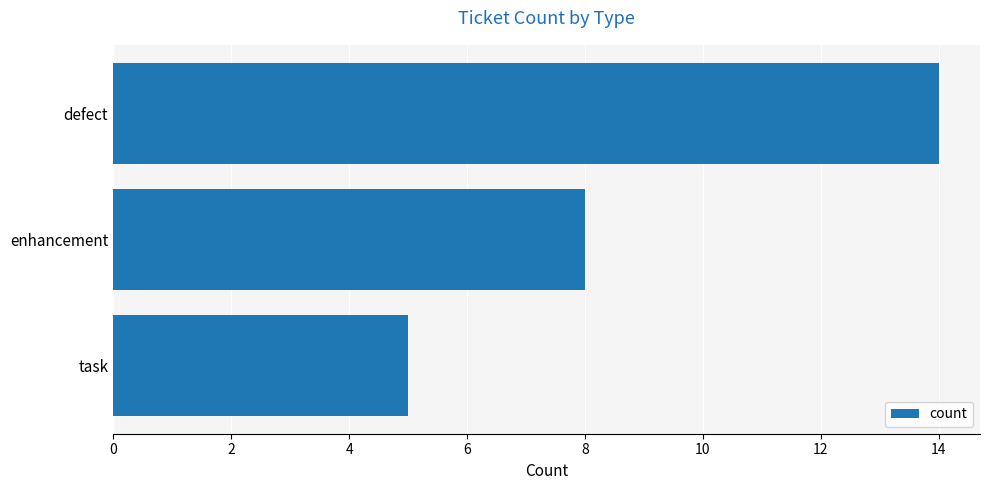

Approximately how many times larger is the value at defect compared to task?

2.8